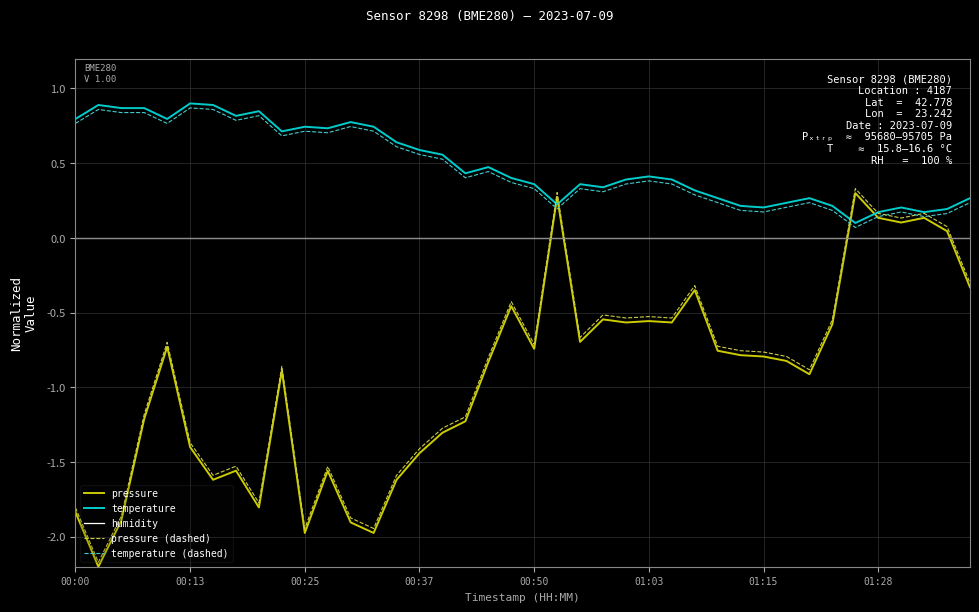

True or false: temperature (dashed) and humidity cross at least once.

False